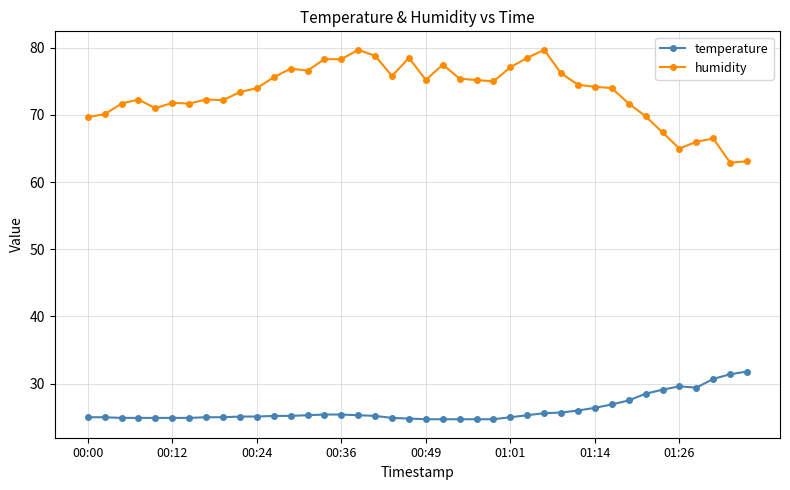

At how many categories does at least one series exceed 44?

40